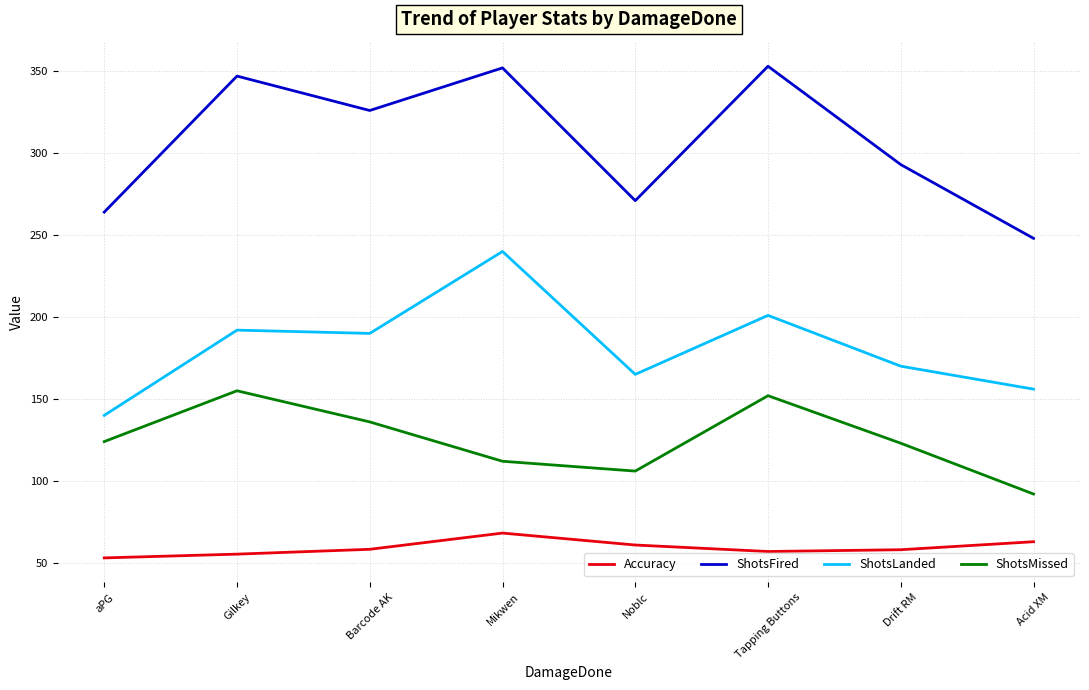

What is the average value of the ShotsLanded series?

181.8